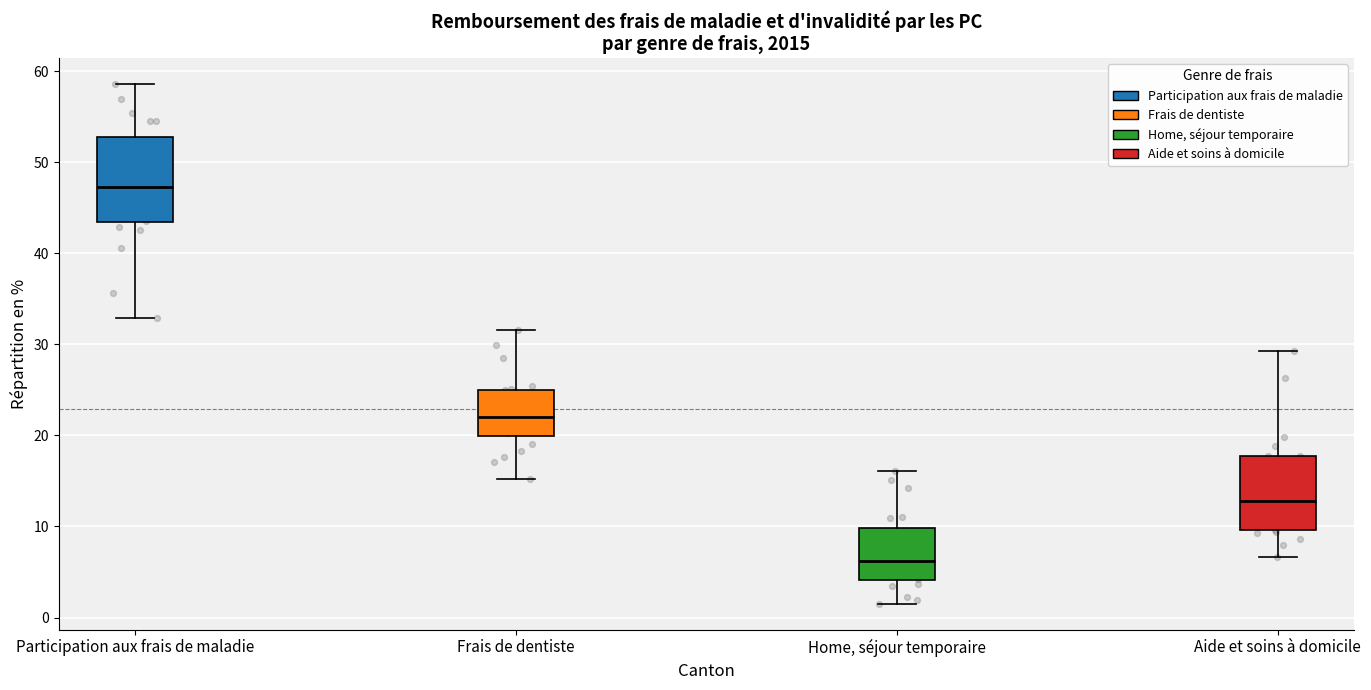

Reading left to right, read every box against the y-axis: the position of its median line, the range the box covers, and the ends of its whiskers. The values are not printed on the chart, so give them approximately, as read against the axis.

Participation aux frais de maladie: median 47, box 43 to 53, whiskers 33 to 59
Frais de dentiste: median 22, box 20 to 25, whiskers 15 to 32
Home, séjour temporaire: median 6, box 4 to 10, whiskers 2 to 16
Aide et soins à domicile: median 13, box 10 to 18, whiskers 7 to 29